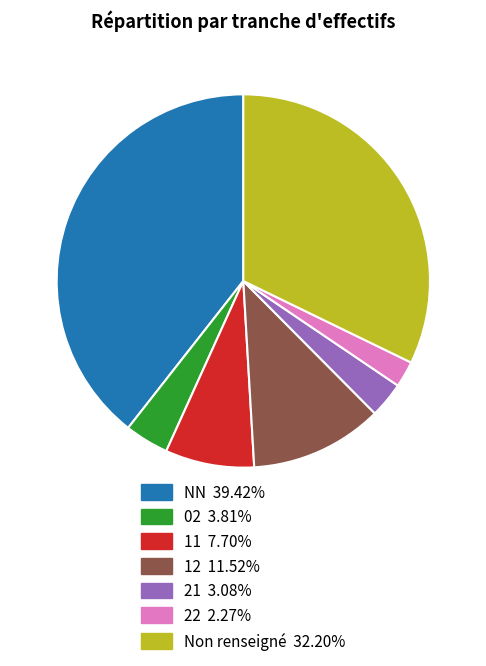

Is there any slice that represents more than half of the pie?

No